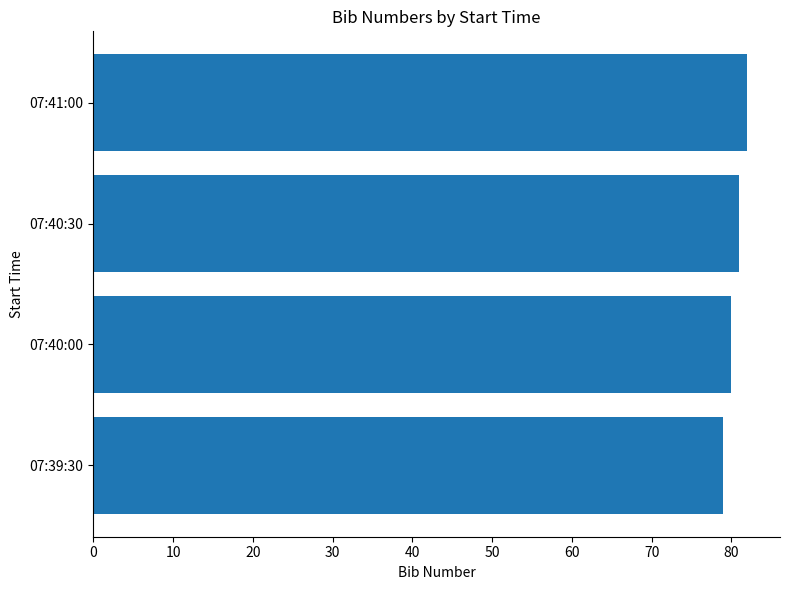

What value does the data have at 07:40:00?

80